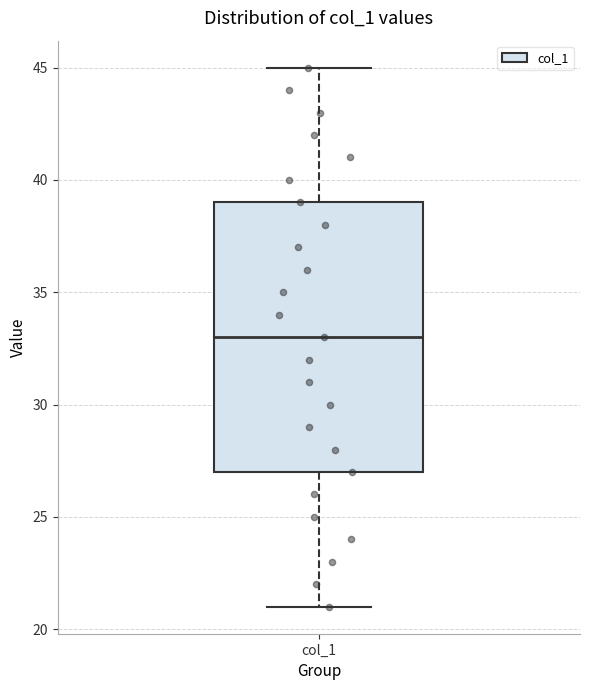

Transcribe this box plot: give where the median line is, the range the box spans, and where the two whiskers end, as read against the y-axis. The values are not printed on the chart, so give them approximately, as read against the axis.

median 33, box 27 to 39, whiskers 21 to 45